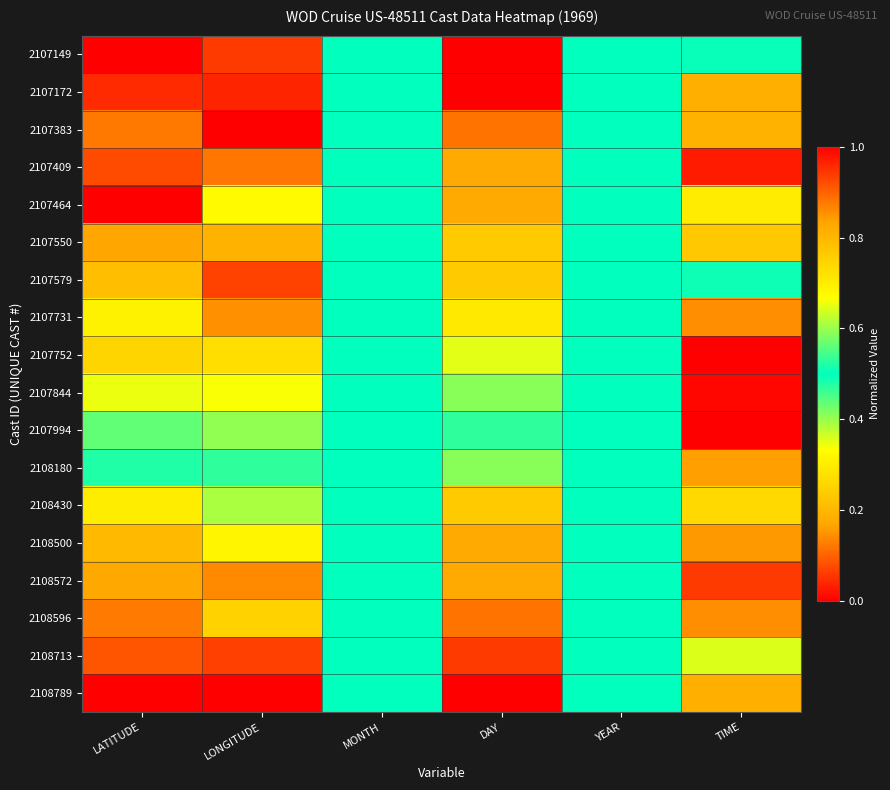

At which category is the sum across all series the highest?

LATITUDE